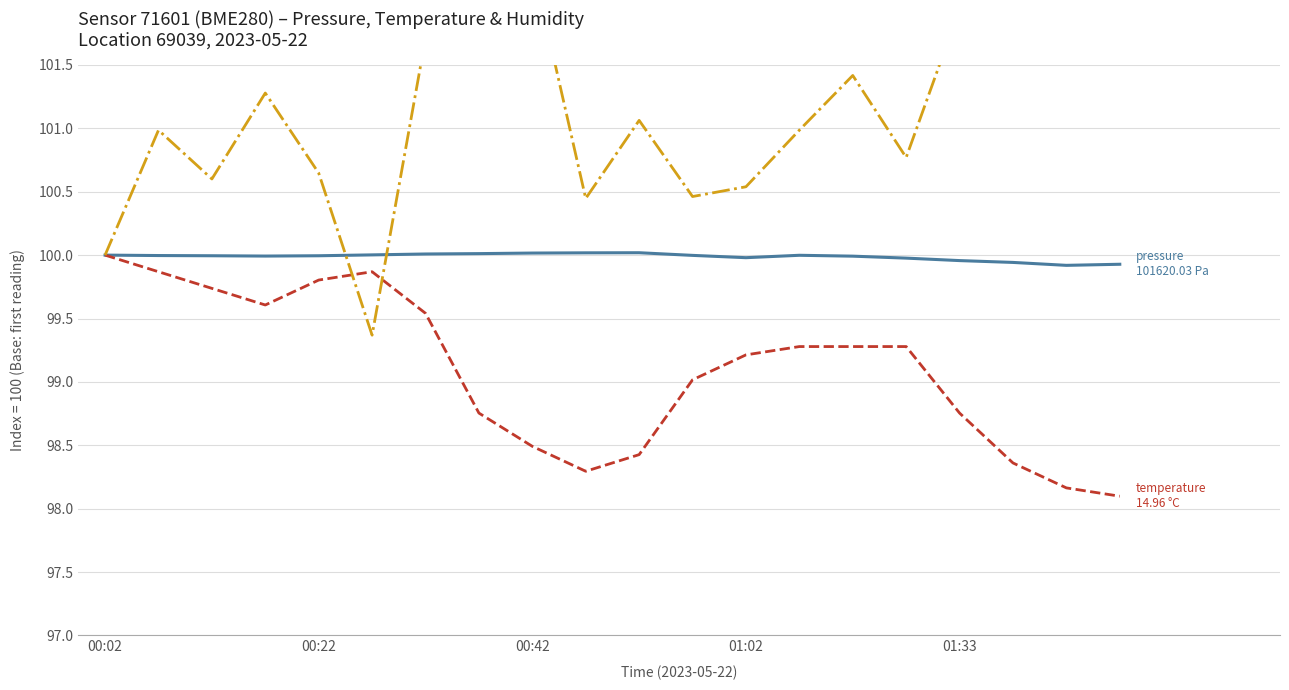

What is the average value of the temperature series?

99.1